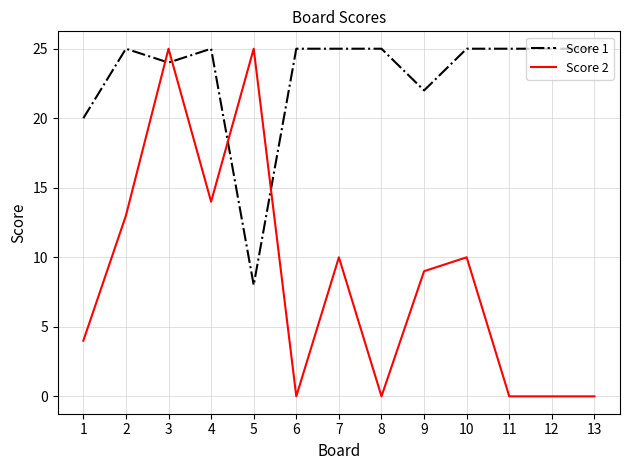

Rank the series at 7 from lowest to highest value.

Score 2, Score 1